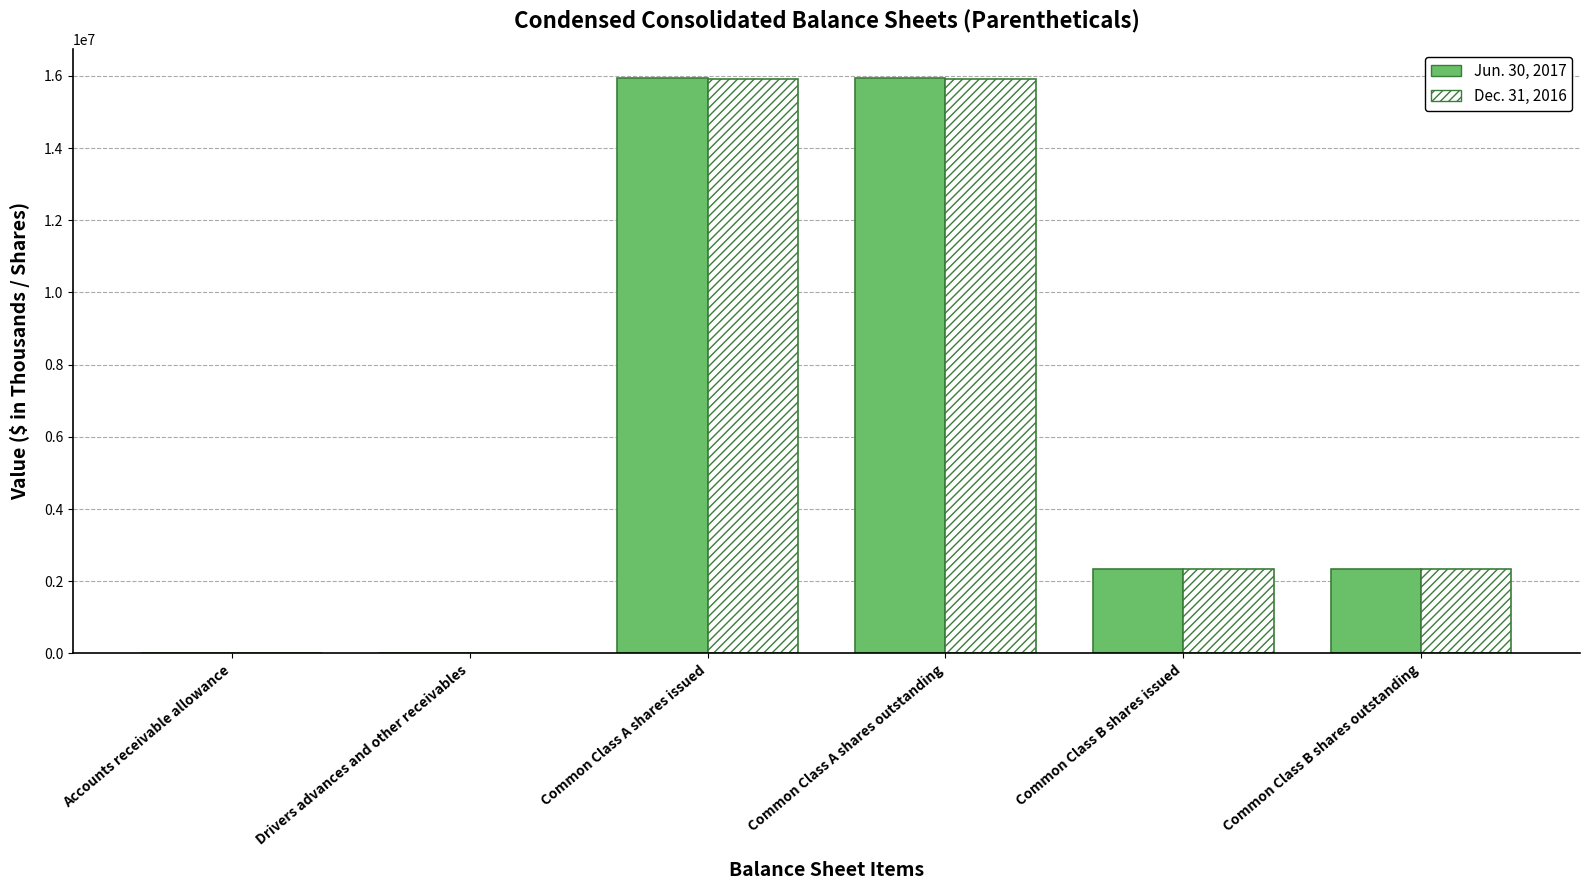

Count the number of categories in the chart.

6